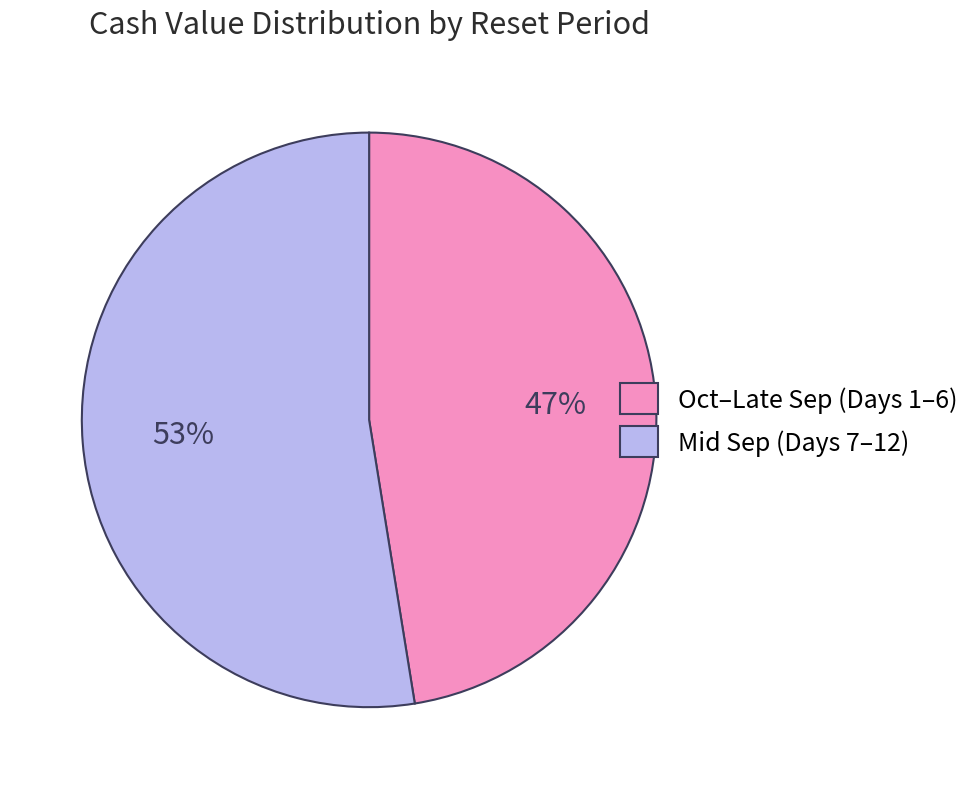

Do Oct–Late Sep (Days 1–6) and Mid Sep (Days 7–12) together represent more than half of the pie?

Yes